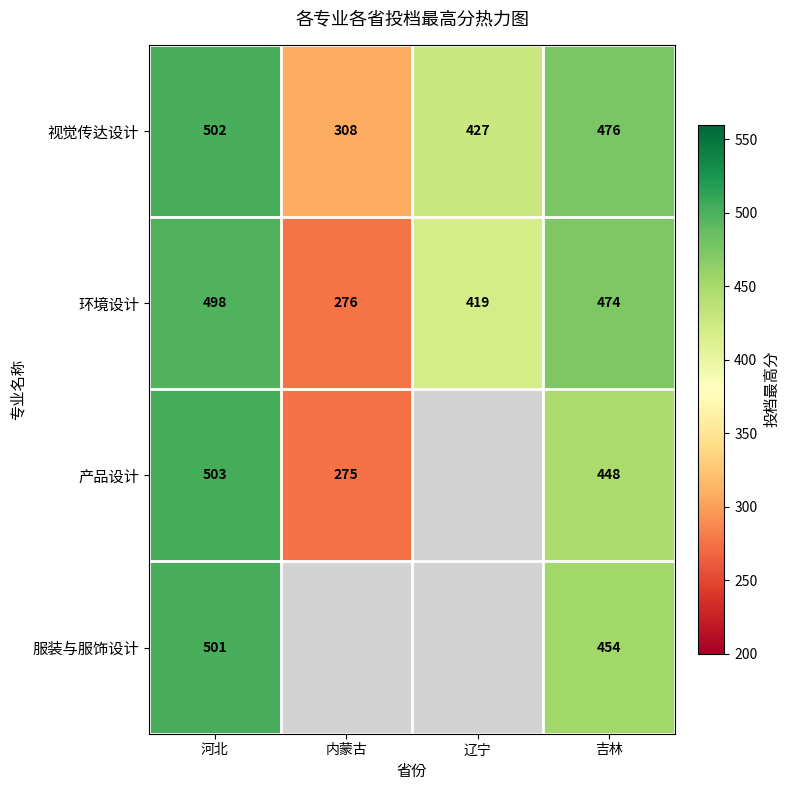

At how many categories does at least one series exceed 465?

2